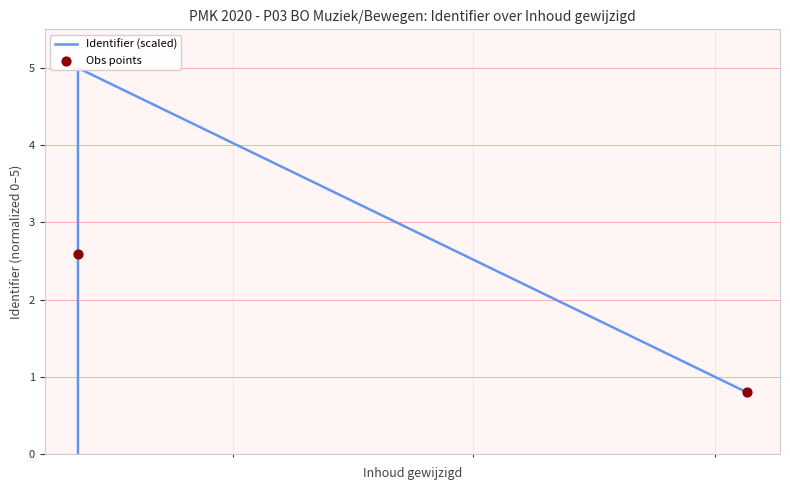

Between 7 and 12, which is larger?

12